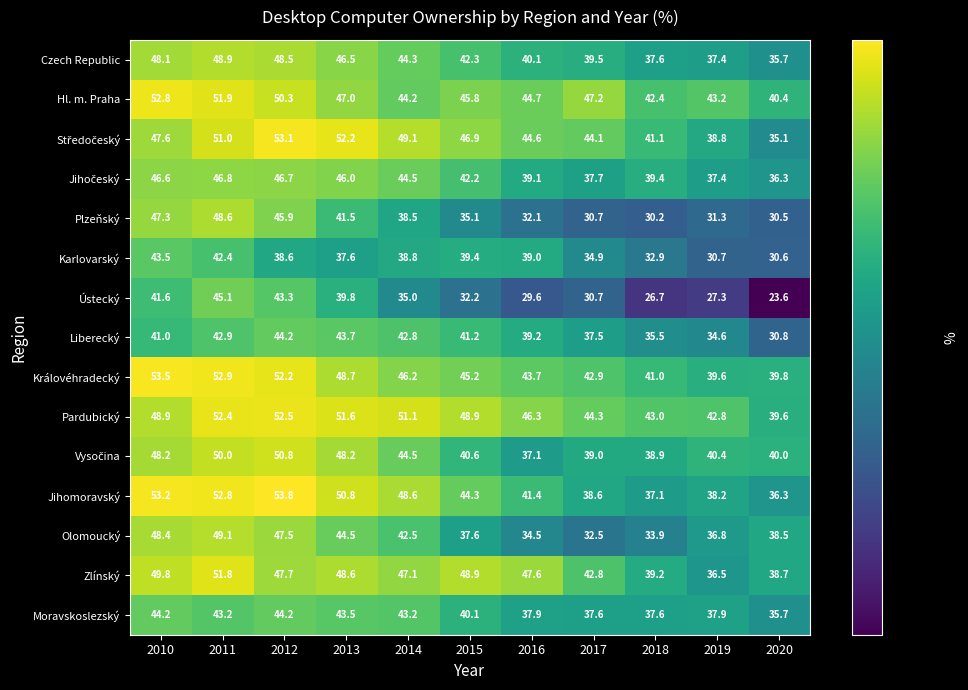

What is the minimum value shown in the chart?

23.6